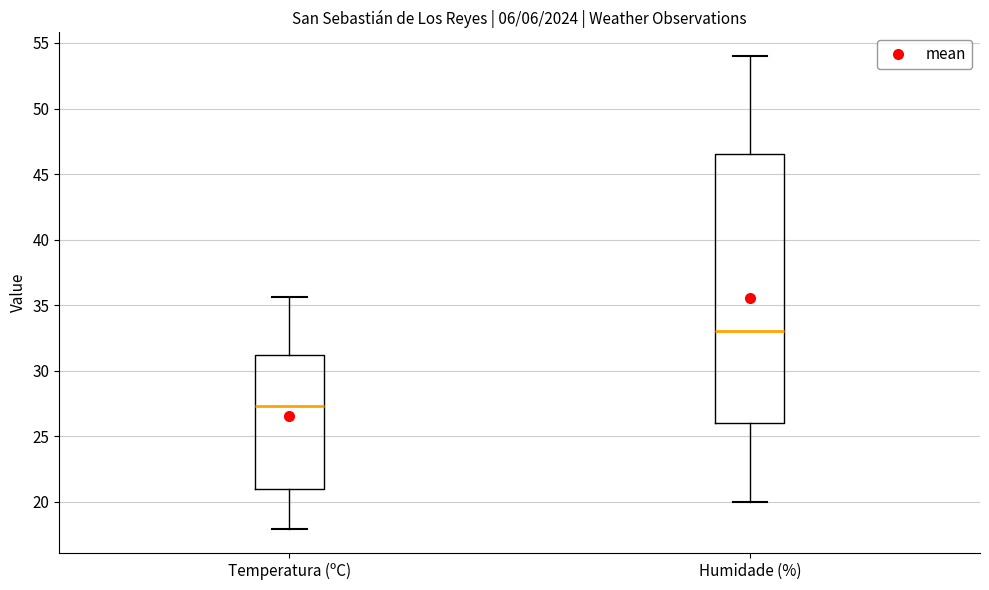

Reading left to right, transcribe this box plot: for each box, give where its median line is, the range the box spans, and where its two whiskers end, as read against the y-axis. The values are not printed on the chart, so give them approximately, as read against the axis.

Temperatura (ºC): median 27.5, box 21.0 to 31.0, whiskers 18.0 to 35.5
Humidade (%): median 33.0, box 26.0 to 46.5, whiskers 20.0 to 54.0